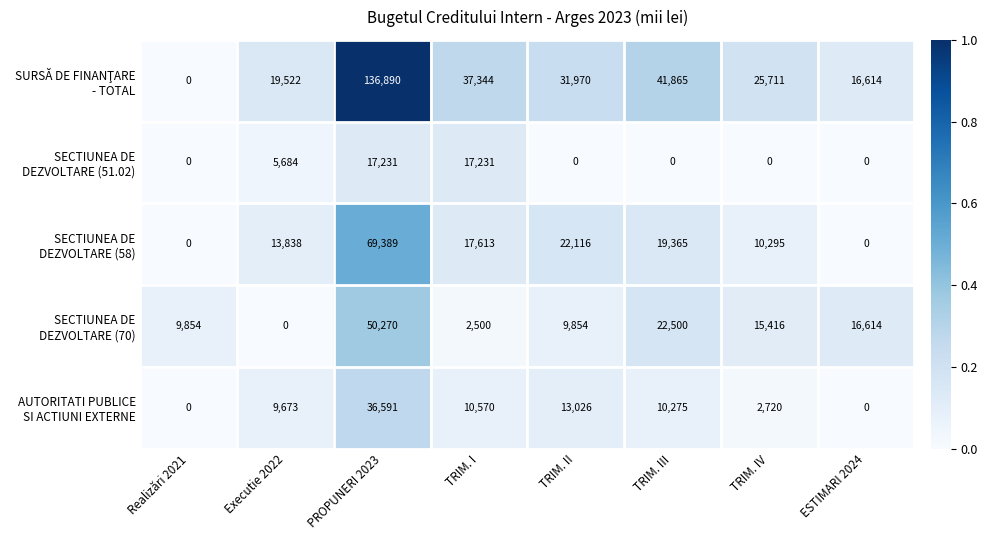

At which category is the sum across all series the highest?

PROPUNERI 2023